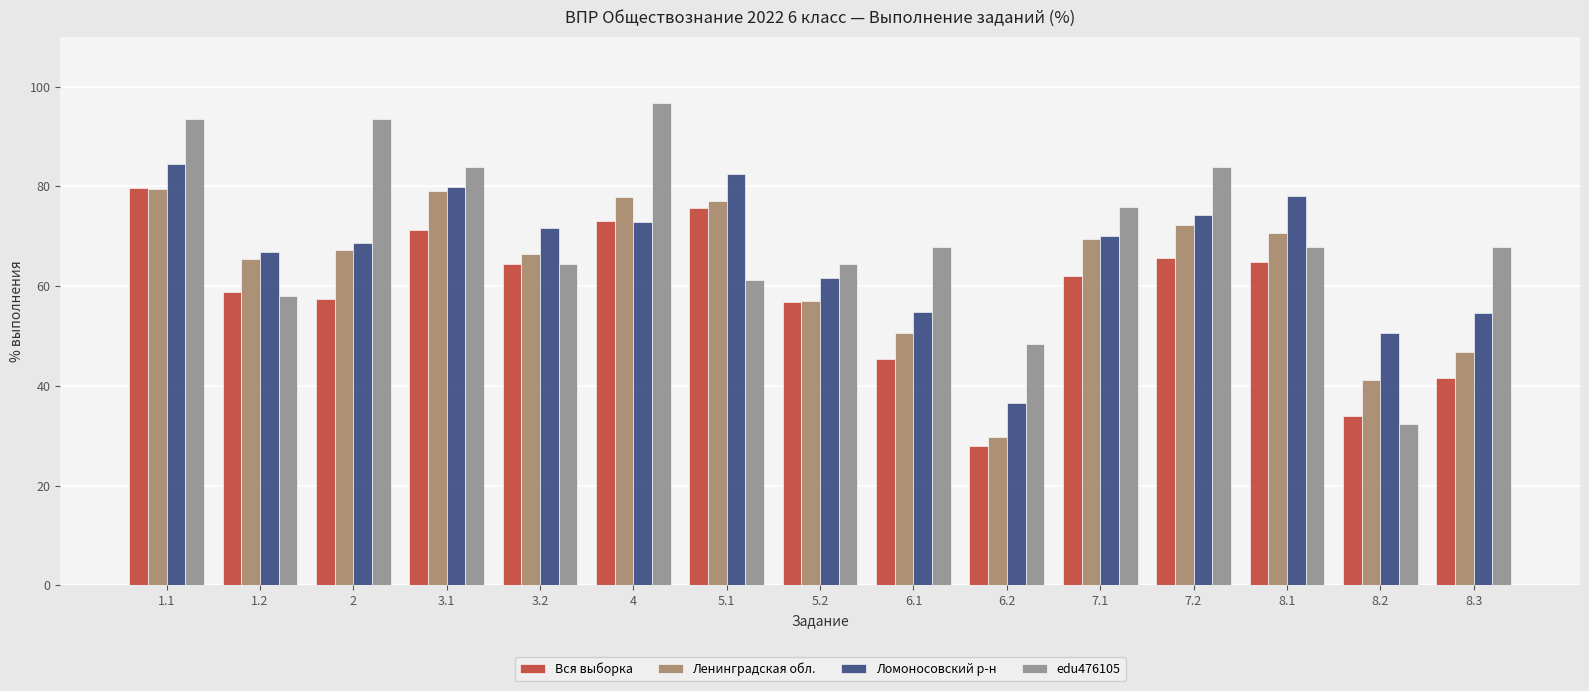

List the series in order of their overall mean, lowest first.

Вся выборка, Ленинградская обл., Ломоносовский р-н, edu476105